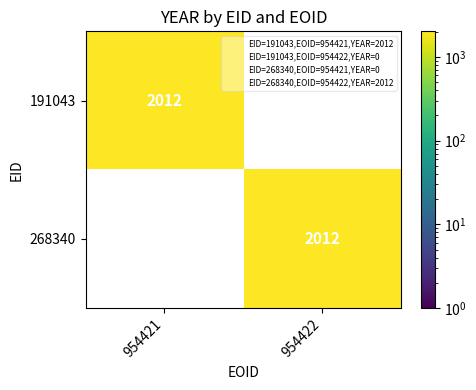

What is the average value of the 268340 series?

1006